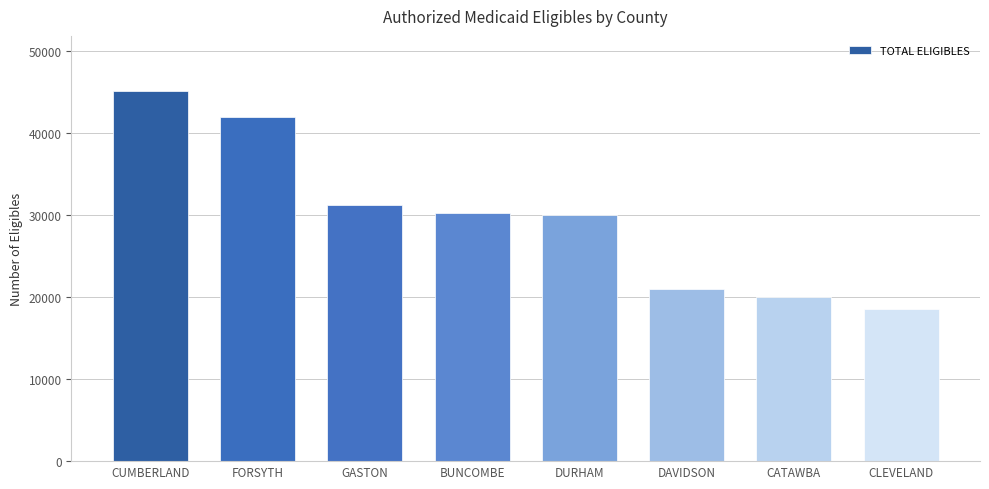

Where is the data nearest to the value 31824?

GASTON